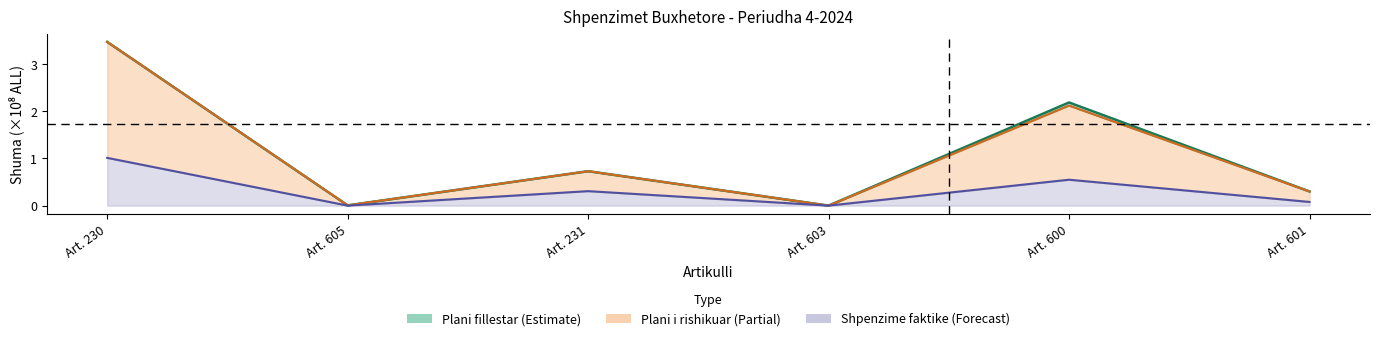

What is the highest value of the Shpenzime faktike series?

1.0